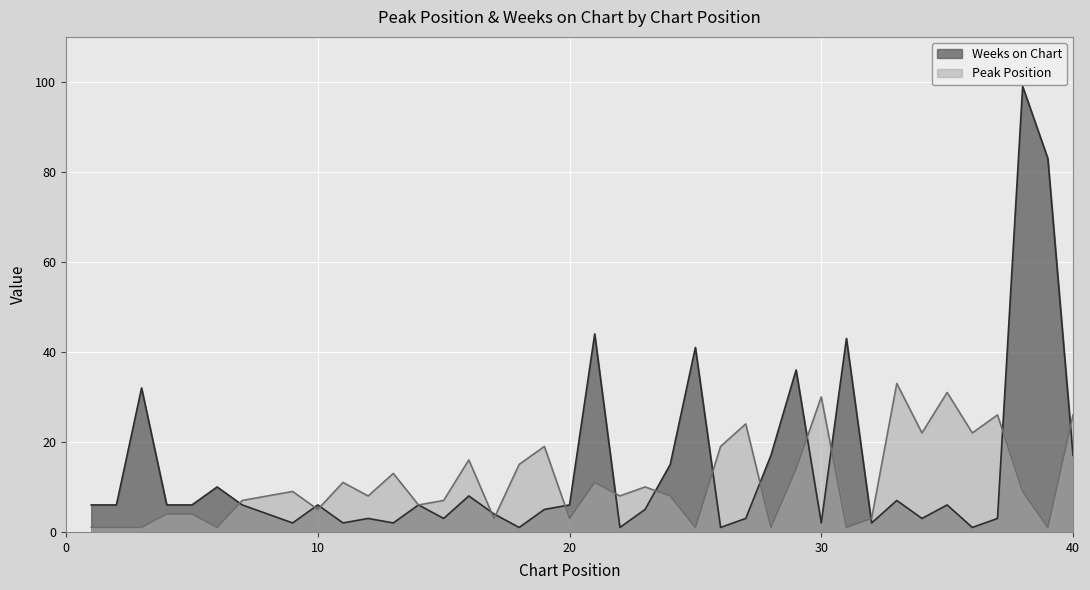

At which category does Peak Position reach its first local peak?

9